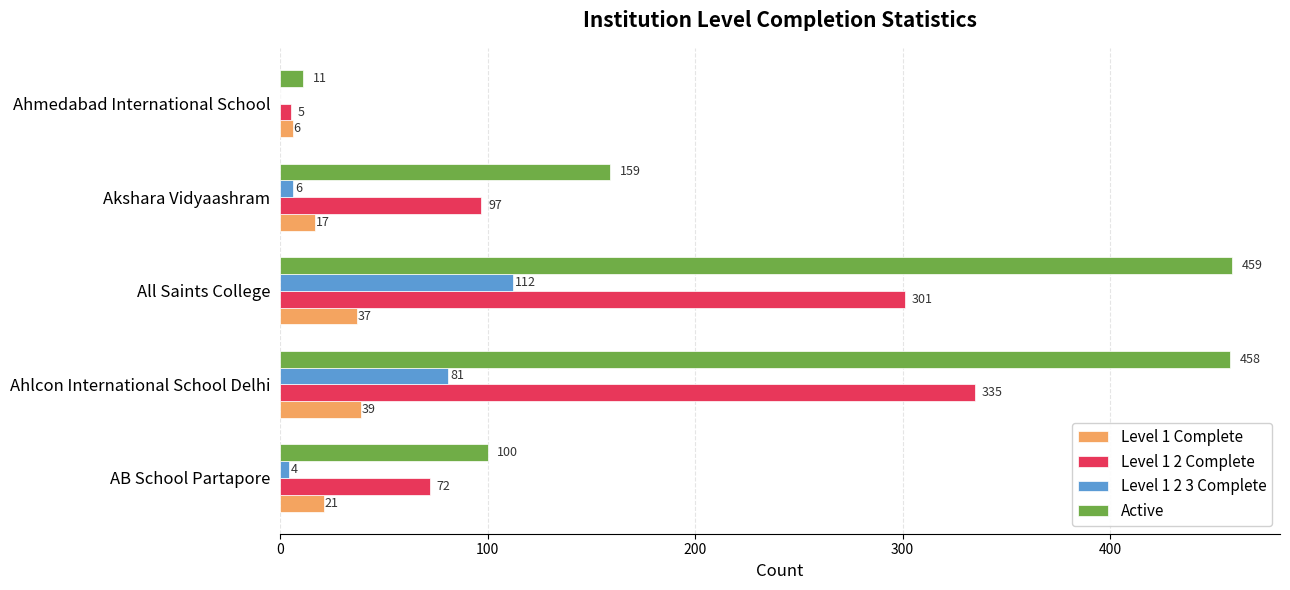

The Level 1 2 Complete series shows 30 at AB School Partapore. True or false?

False